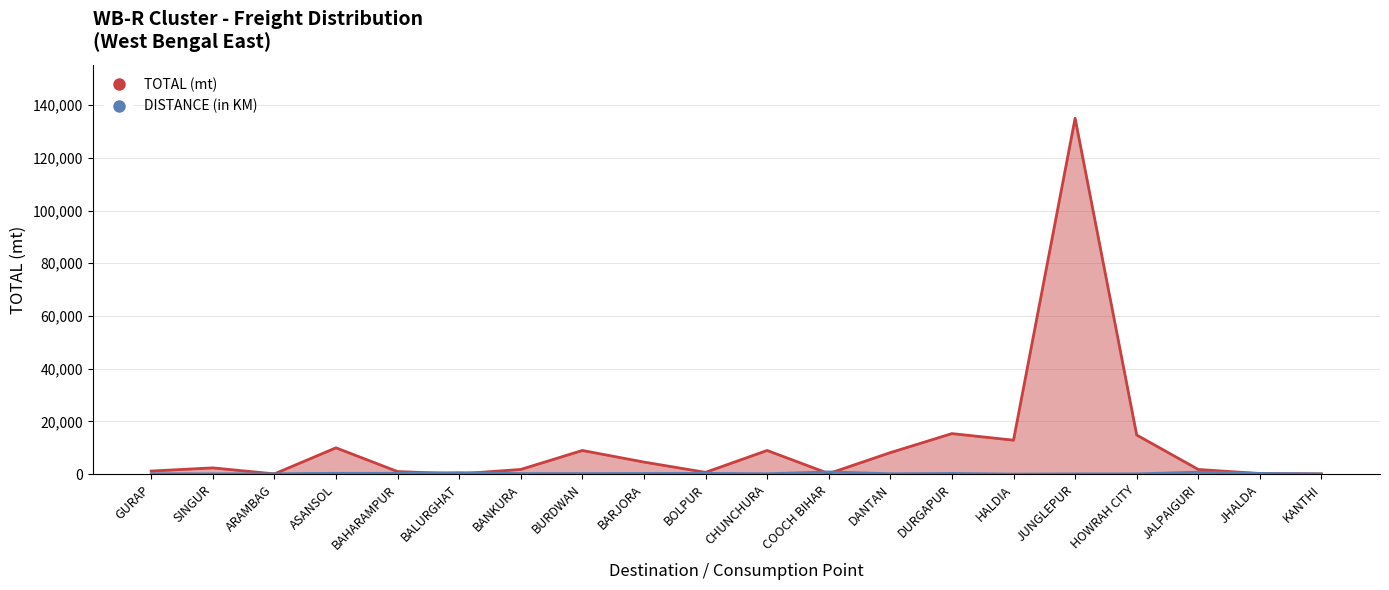

At which category is the sum across all series the highest?

JUNGLEPUR